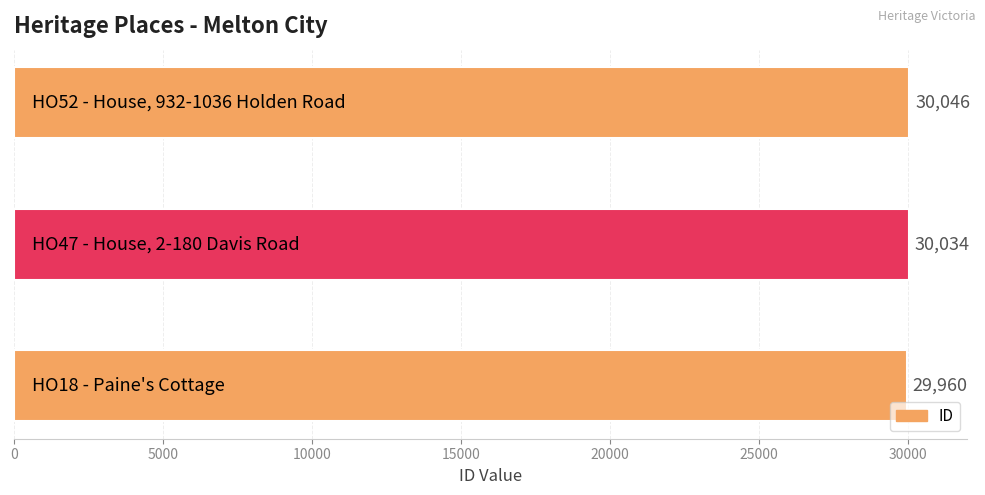

What is the greatest value displayed?

30046